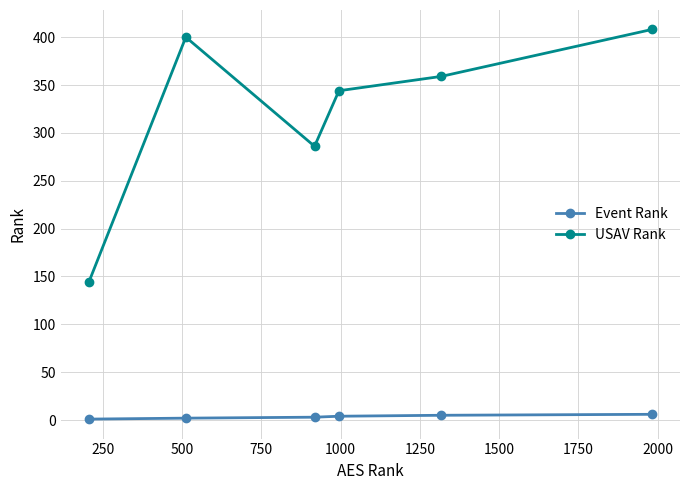

At how many categories does at least one series exceed 37?

6